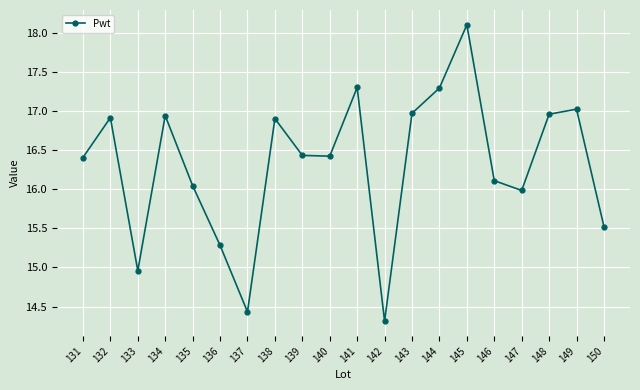

How many interior local valleys (lower than both neighbors) does the data have?

5